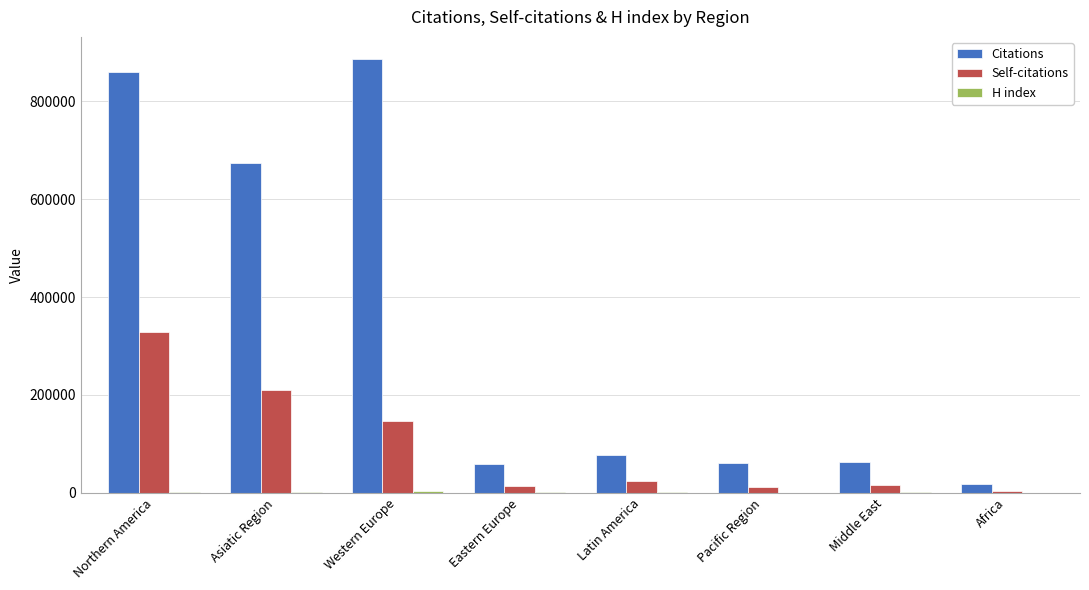

True or false: Self-citations has a value of 23876 at Latin America.

True